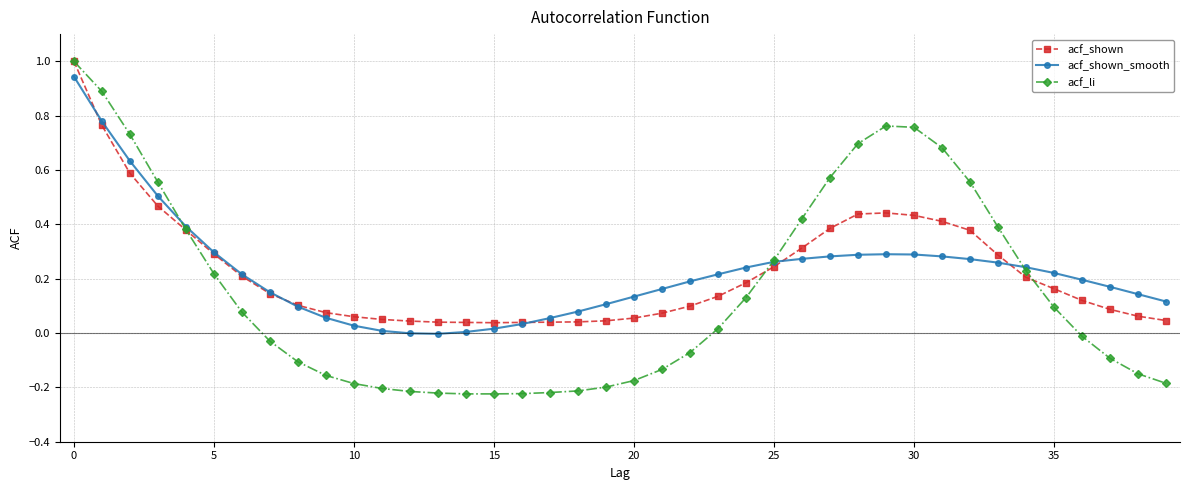

Which series has the largest range (max minus min)?

acf_li